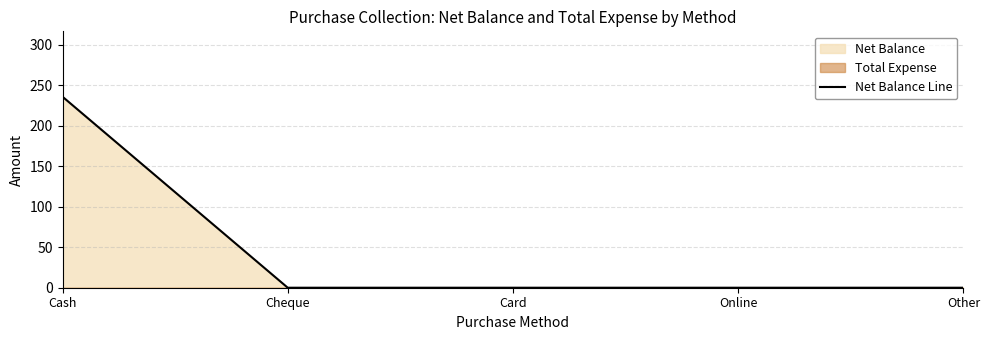

Between Cheque and Card, which is larger?

Cheque